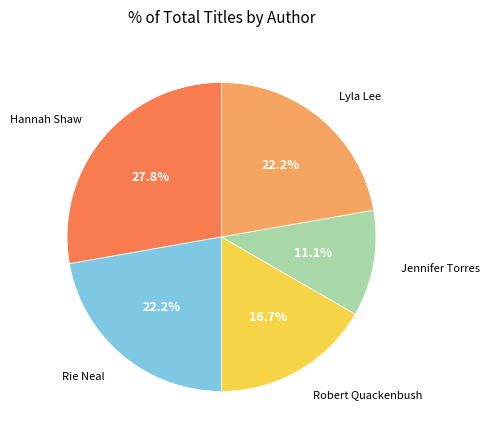

Is it true that Rie Neal is 22% of the pie?

True